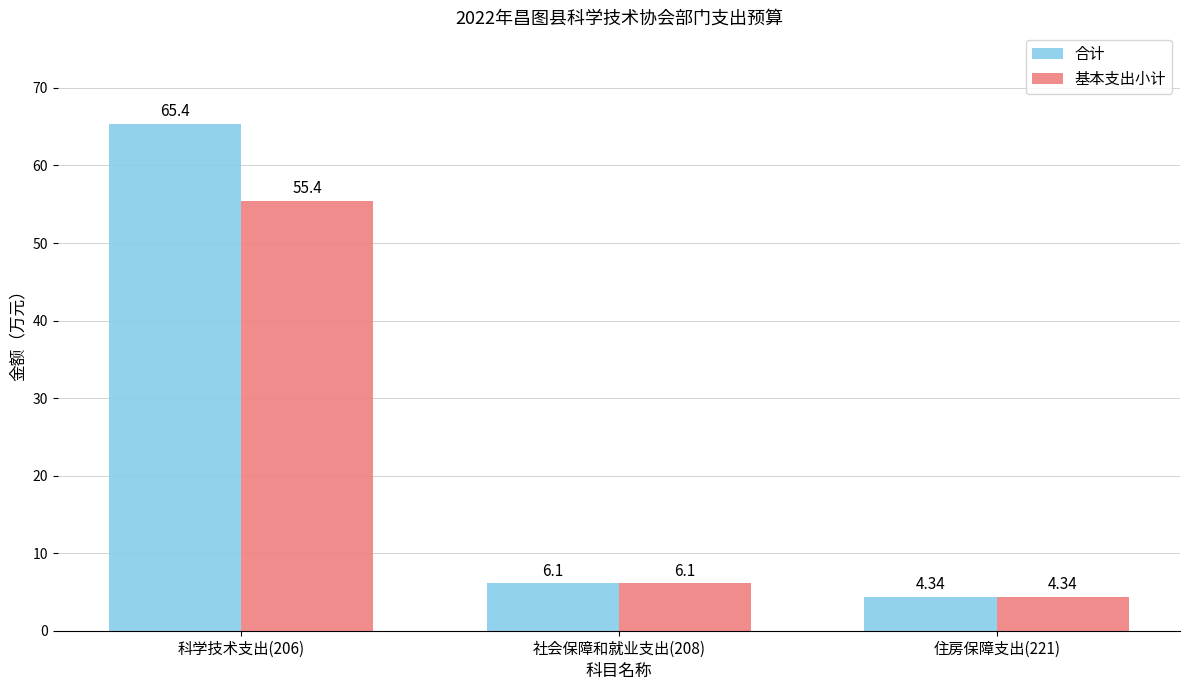

Which series changed the most between 科学技术支出(206) and 住房保障支出(221)?

合计